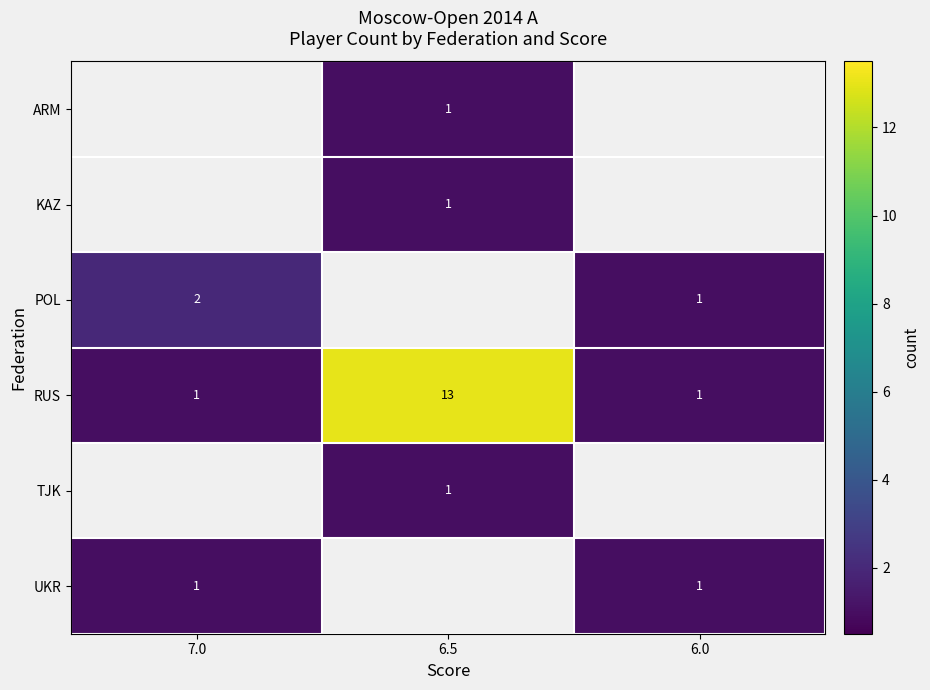

What is the difference between the highest and lowest values at 6.5?

12.0